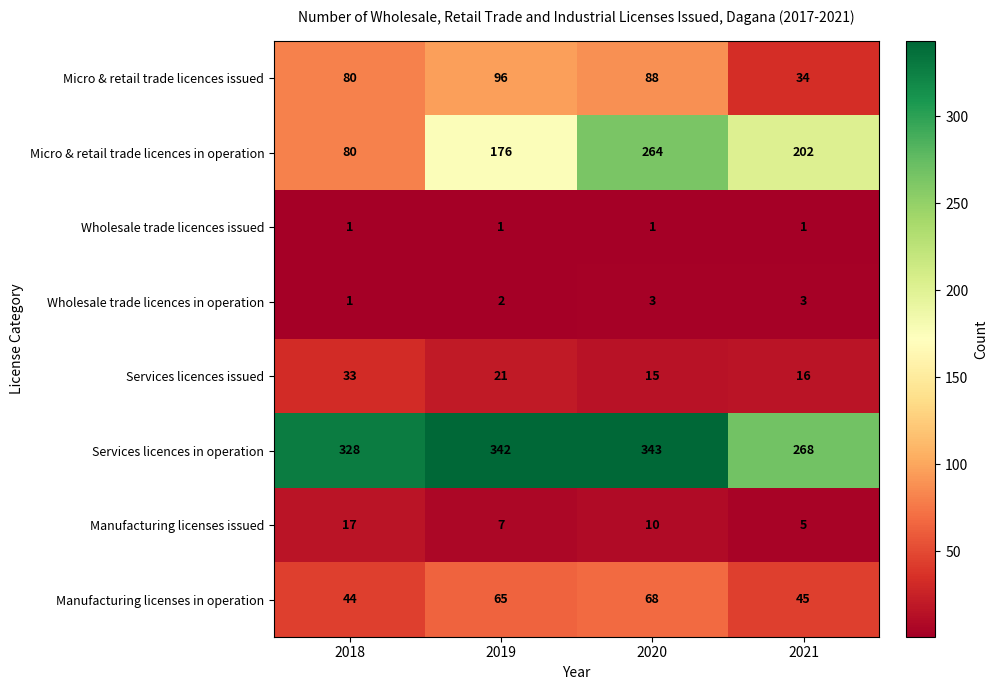

What is the difference between the second highest and second lowest values in the Manufacturing licenses issued series?

3